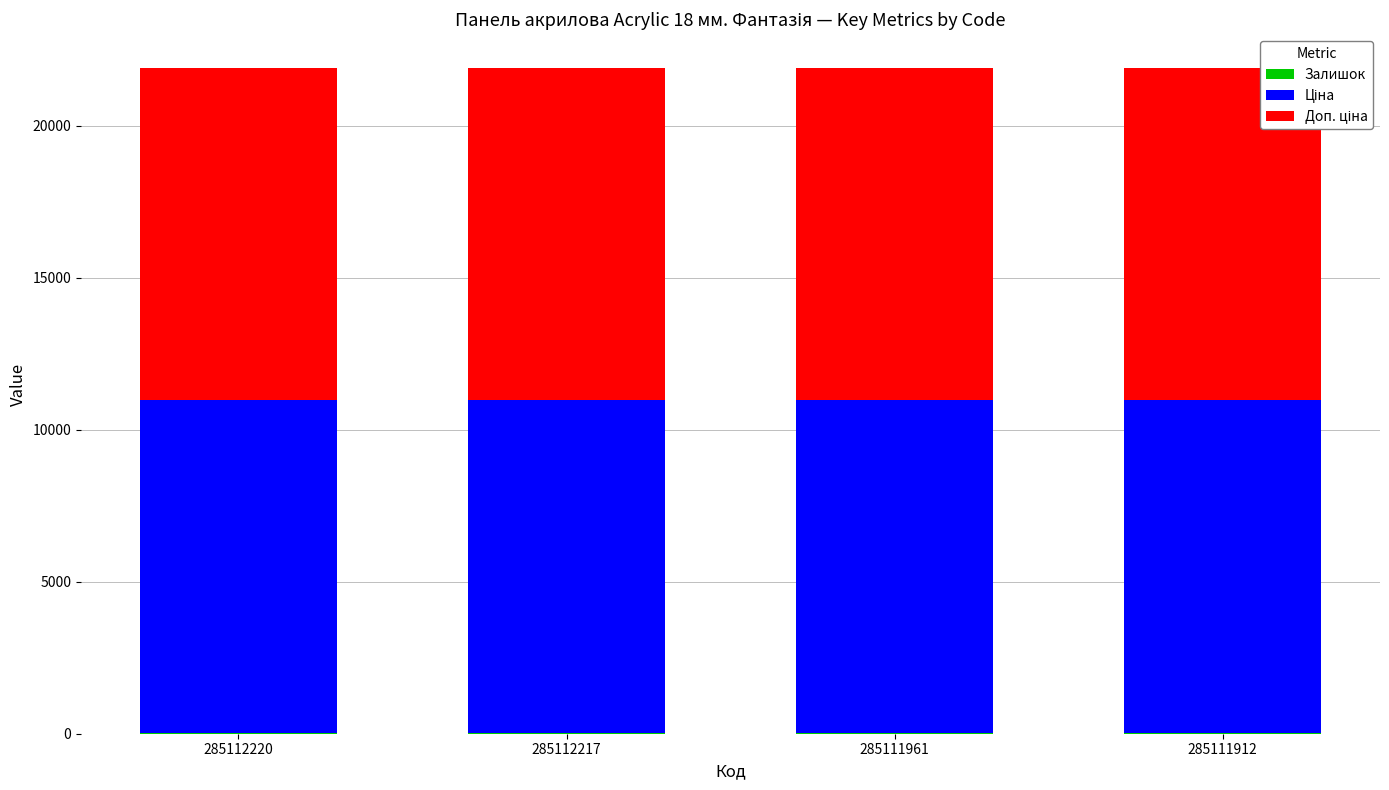

What is the sum of the Ціна values at 285112217 and 285111961?

21903.9